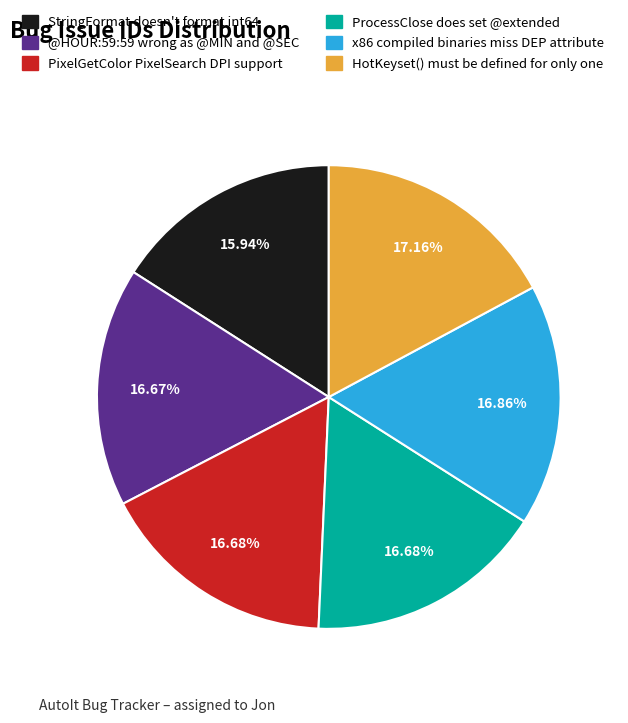

How many segments does this pie chart have?

6